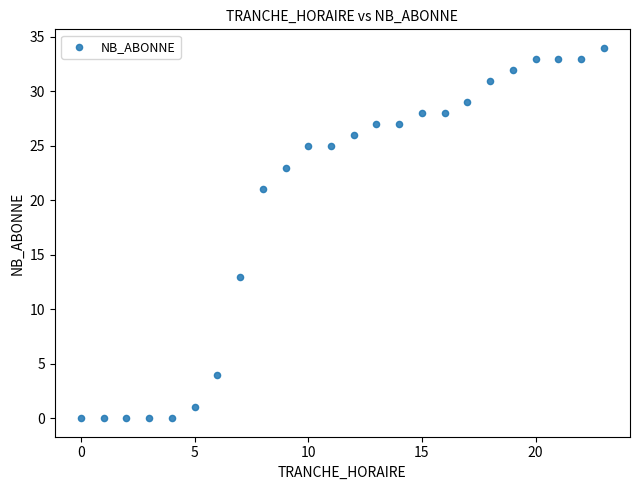

What is the range of X values (max minus min)?

23